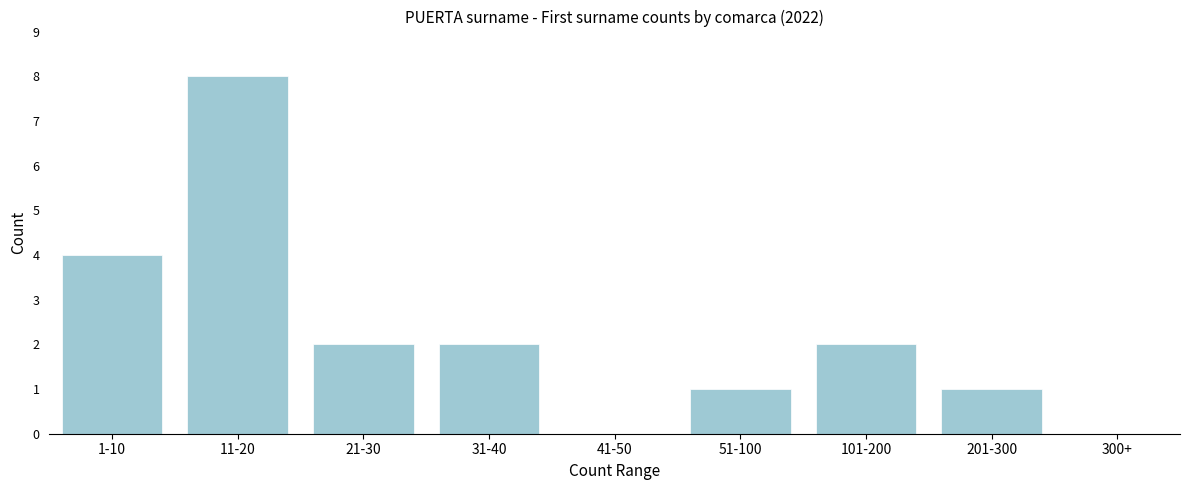

Reading left to right, transcribe all the data shown in this chart.

1-10=4	11-20=8	21-30=2	31-40=2	41-50=0	51-100=1	101-200=2	201-300=1	300+=0